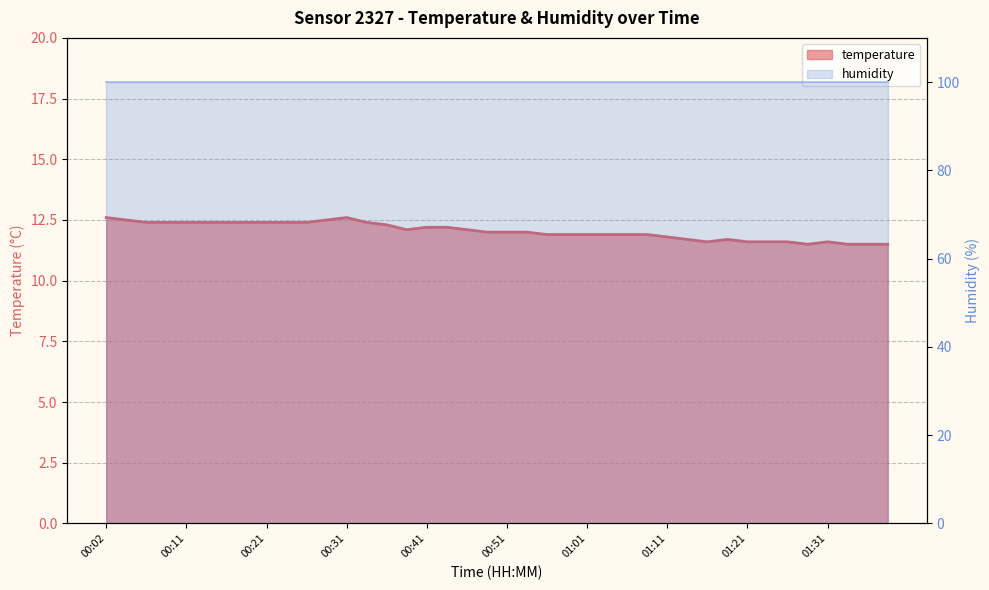

How many points are lower than both their immediate neighbors (excluding endpoints)?

3